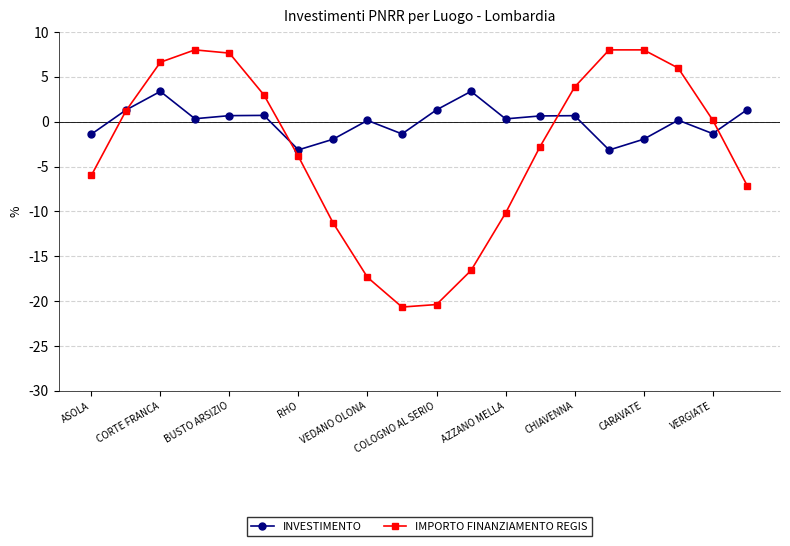

List the series in order of their peak value, highest first.

IMPORTO FINANZIAMENTO REGIS, INVESTIMENTO